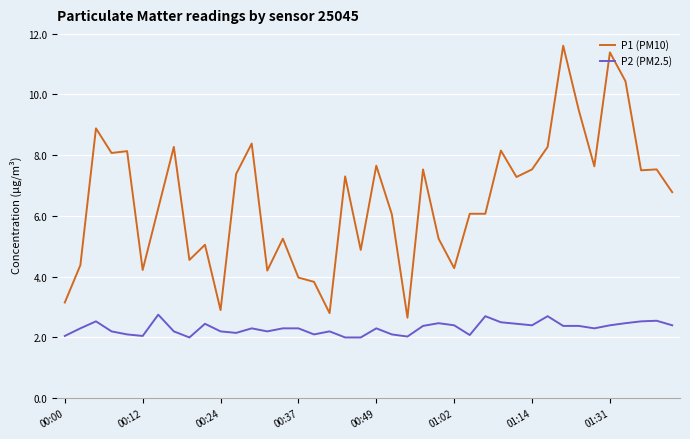

Which series has the widest spread of values?

P1 (PM10)